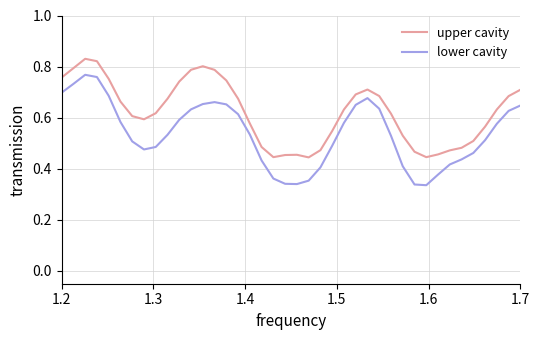

True or false: upper cavity and lower cavity intersect in this chart.

False